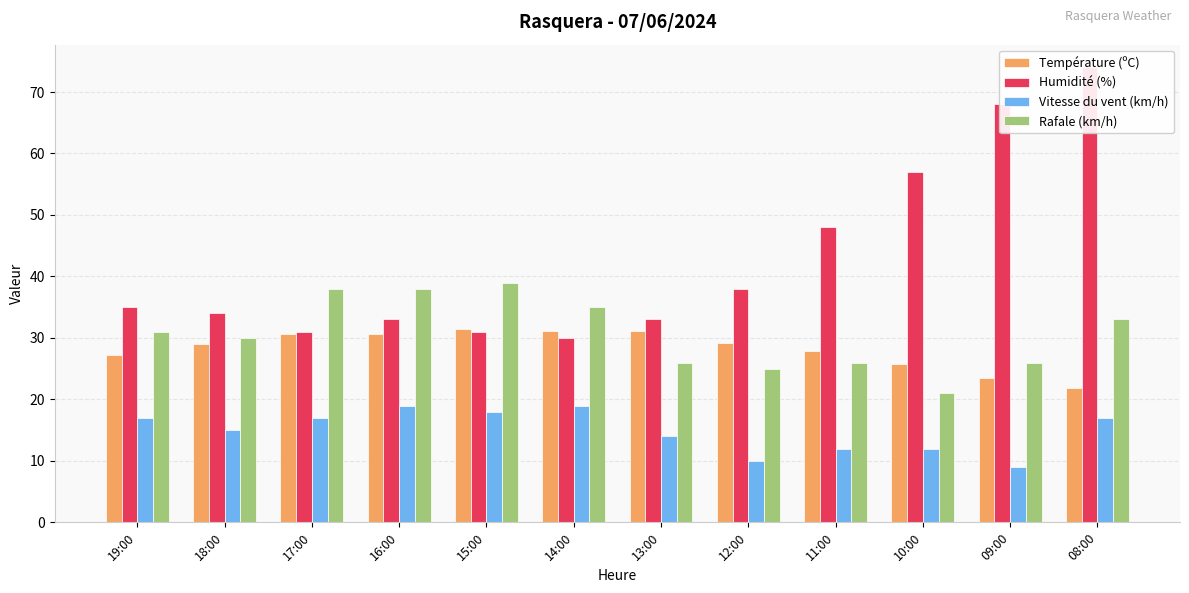

Which category has the lowest value in the Humidité (%) series?

14:00